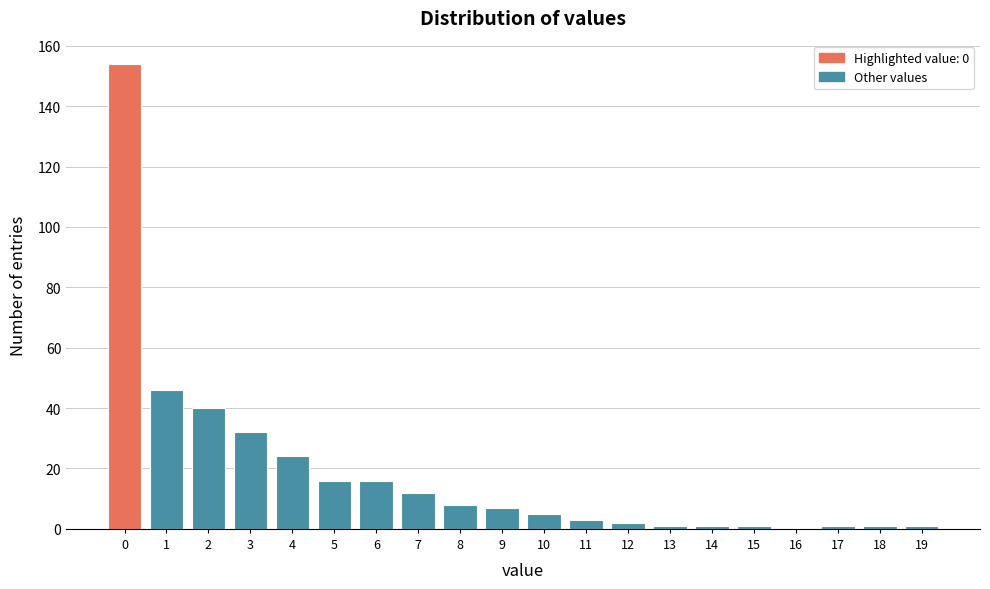

Reading right to left, extract all data points from this chart.

19=1	18=1	17=1	16=0	15=1	14=1	13=1	12=2	11=3	10=5	9=7	8=8	7=12	6=16	5=16	4=24	3=32	2=40	1=46	0=154